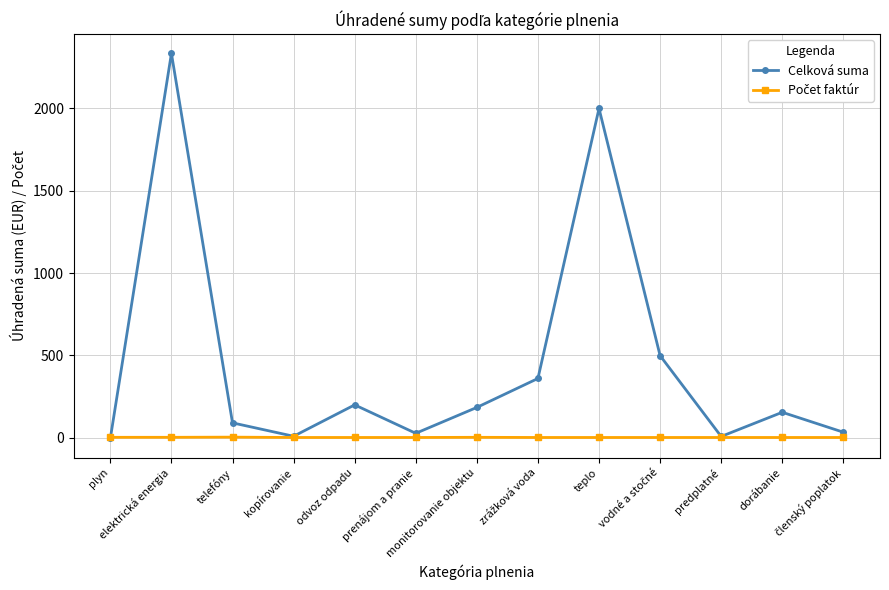

At how many categories does at least one series exceed 394?

3